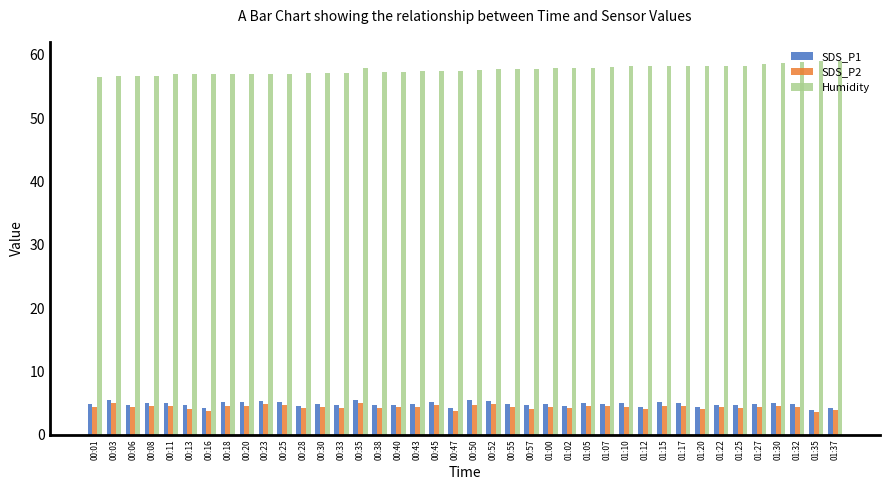

Does the chart contain stacked bars?

No